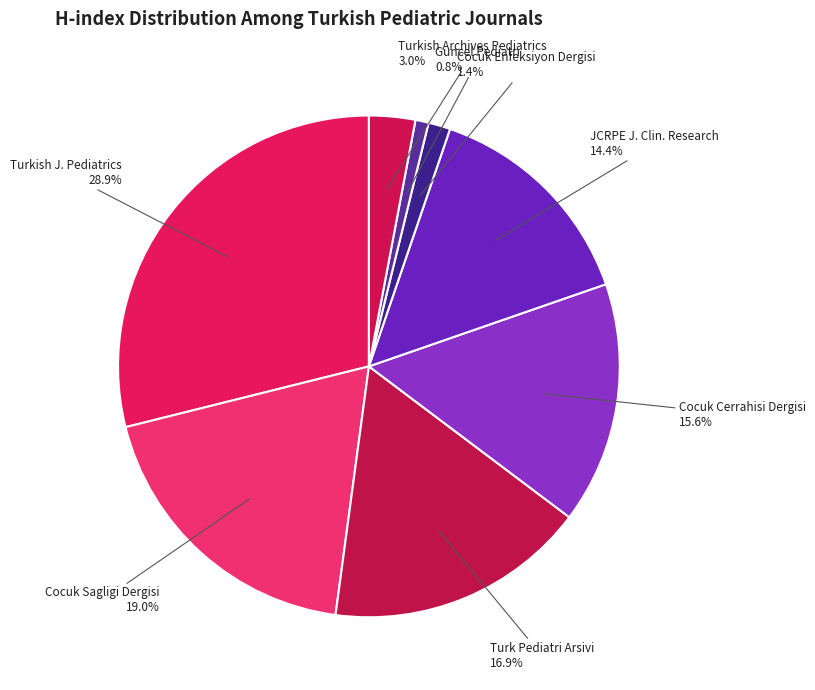

Rank the categories by value from highest to lowest.

Turkish J. Pediatrics, Cocuk Sagligi Dergisi, Turk Pediatri Arsivi, Cocuk Cerrahisi Dergisi, JCRPE J. Clin. Research, Turkish Archives Pediatrics, Cocuk Enfeksiyon Dergisi, Guncel Pediatri